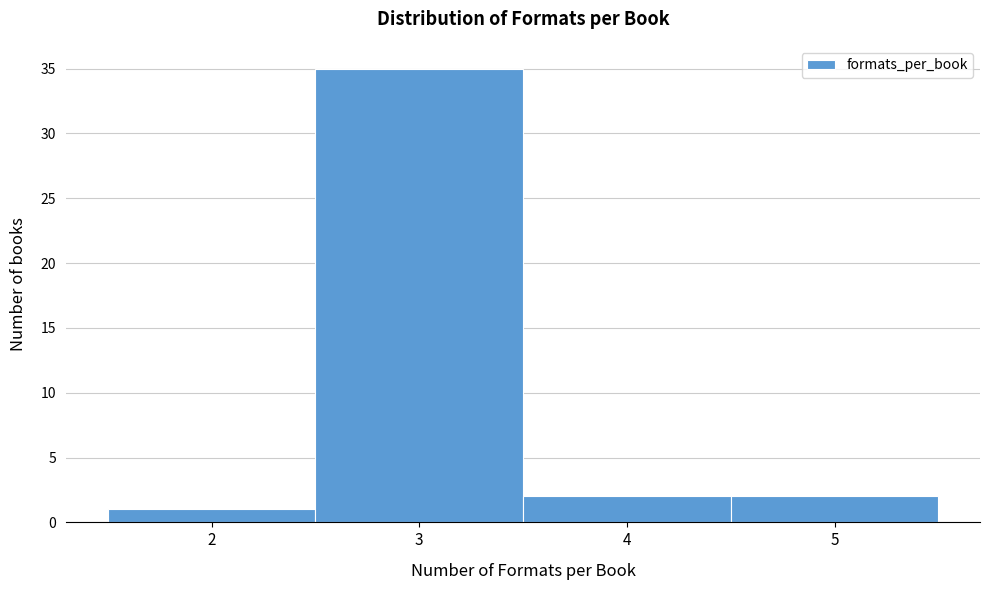

Reading left to right, extract all data points from this chart.

1	35	2	2